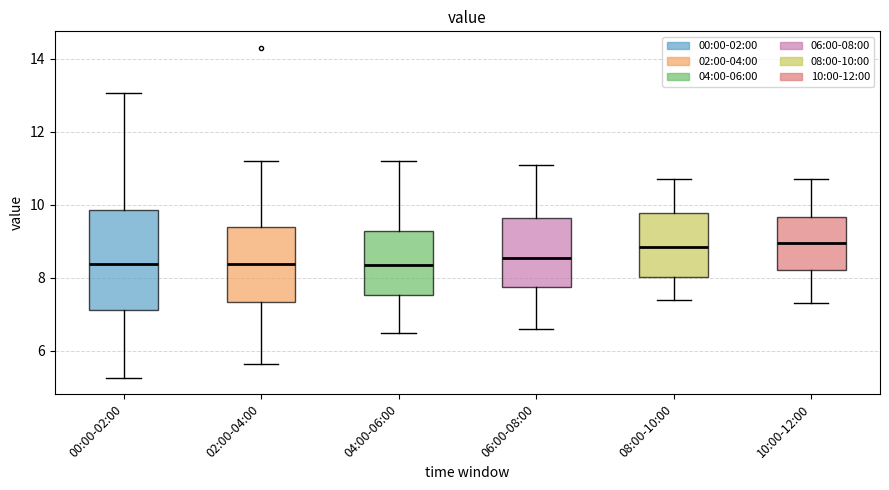

Reading left to right, read every box against the y-axis: the position of its median line, the range the box covers, and the ends of its whiskers. The values are not printed on the chart, so give them approximately, as read against the axis.

00:00-02:00: median 8.4, box 7.2 to 9.8, whiskers 5.2 to 13.0
02:00-04:00: median 8.4, box 7.4 to 9.4, whiskers 5.6 to 11.2
04:00-06:00: median 8.4, box 7.6 to 9.2, whiskers 6.6 to 11.2
06:00-08:00: median 8.6, box 7.8 to 9.6, whiskers 6.6 to 11.2
08:00-10:00: median 8.8, box 8.0 to 9.8, whiskers 7.4 to 10.8
10:00-12:00: median 9.0, box 8.2 to 9.6, whiskers 7.4 to 10.8